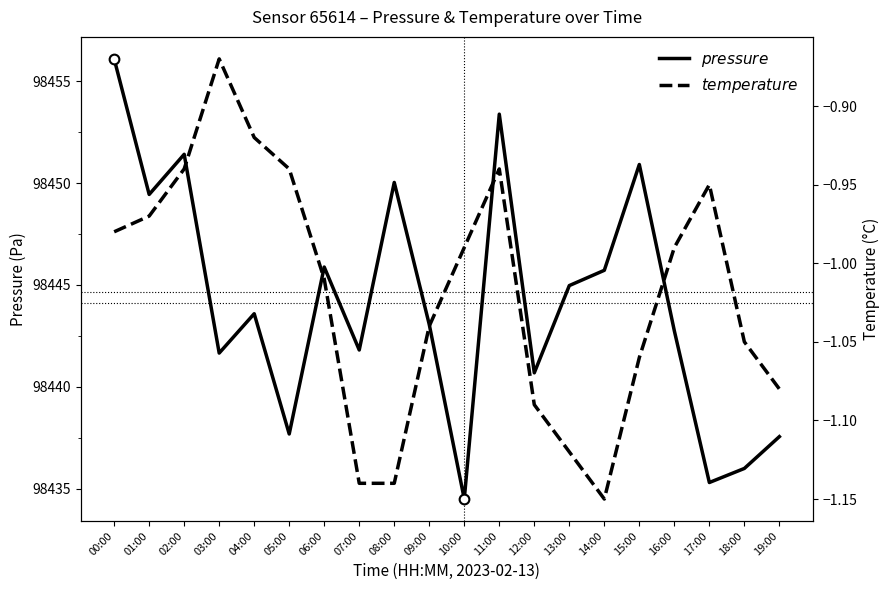

What is the difference between the maximum and minimum values in the pressure series?

21.6